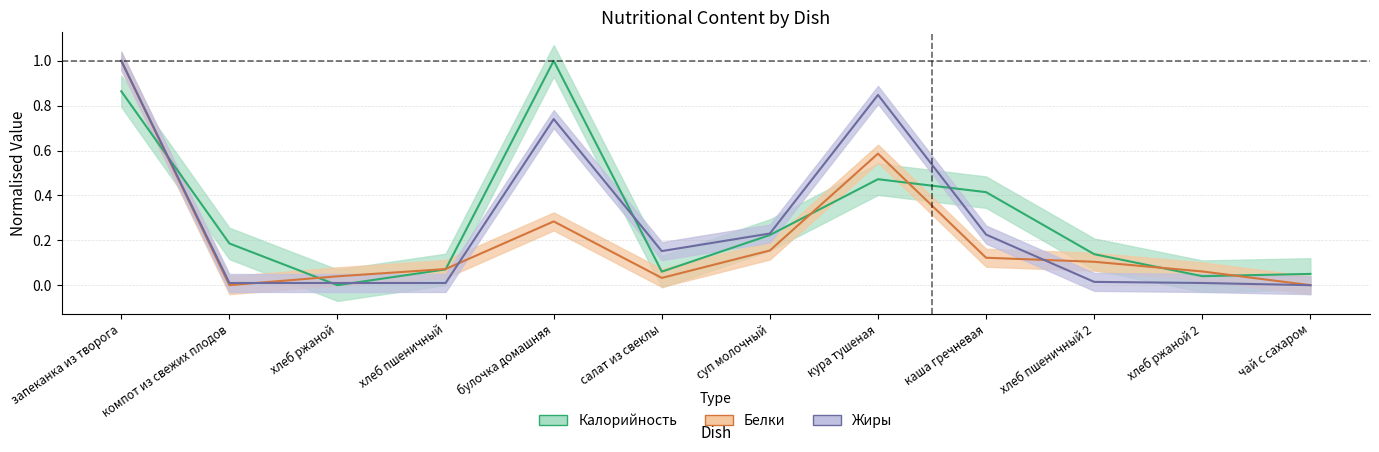

How many categories are shown in the chart?

12